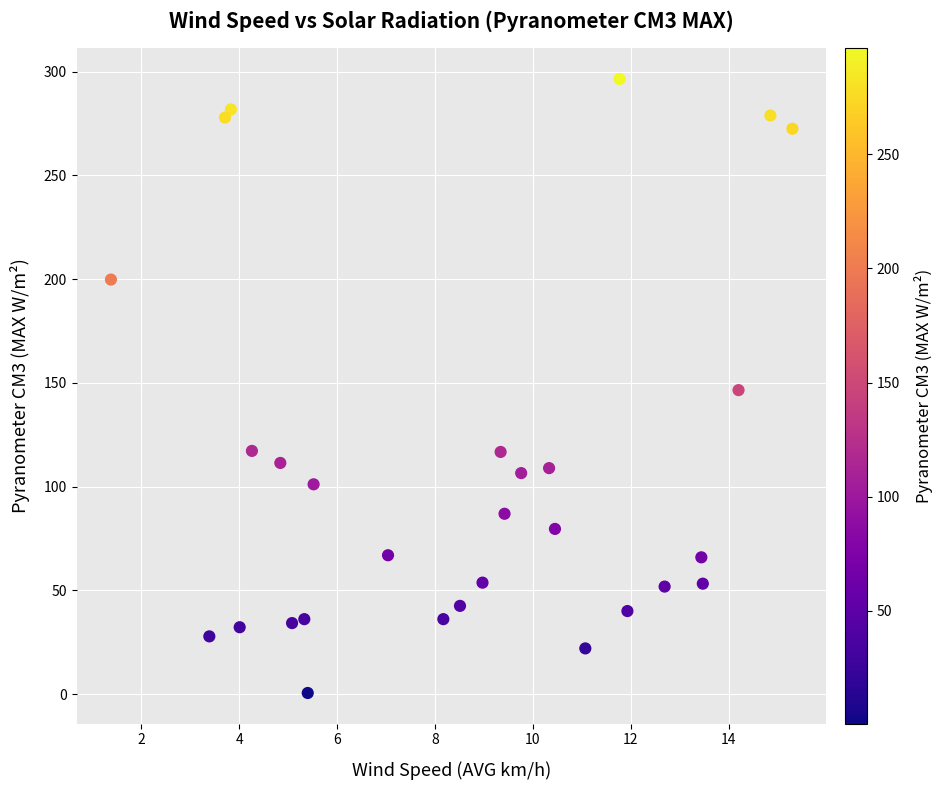

What is the range of X values (max minus min)?

13.9